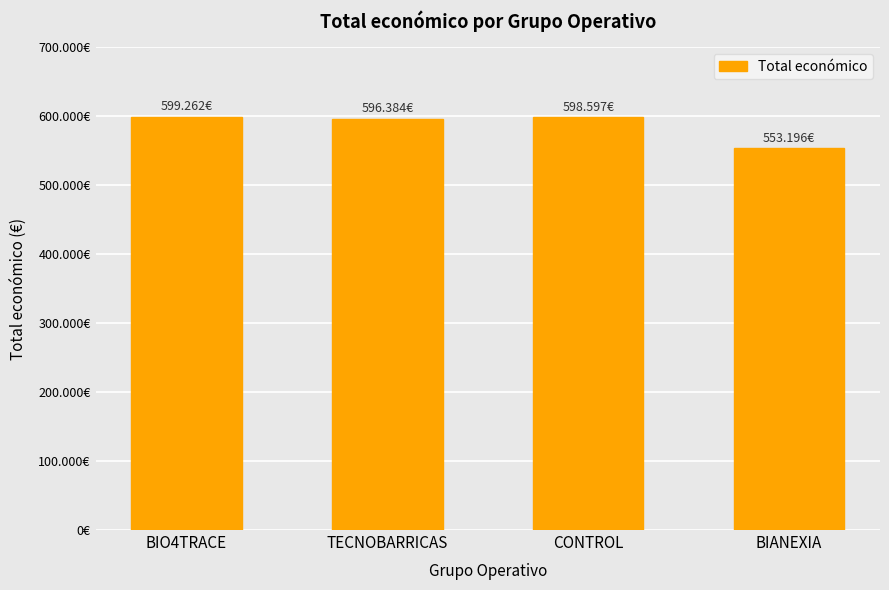

Is it true that the value at BIANEXIA is 937501?

False